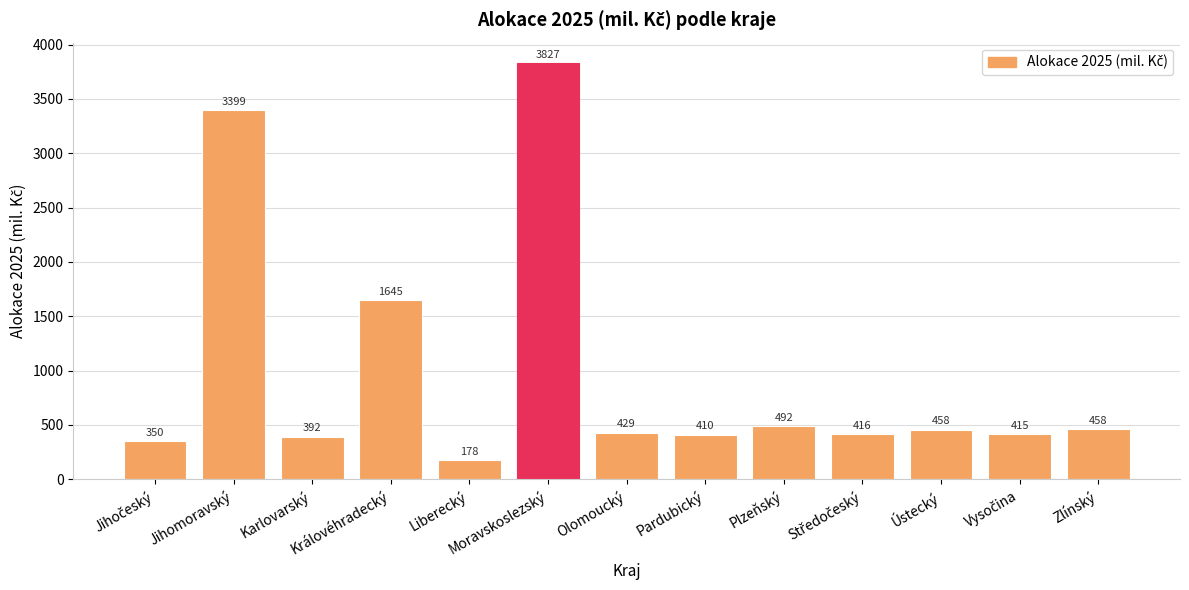

True or false: the data shows 636.3 at Ústecký.

False